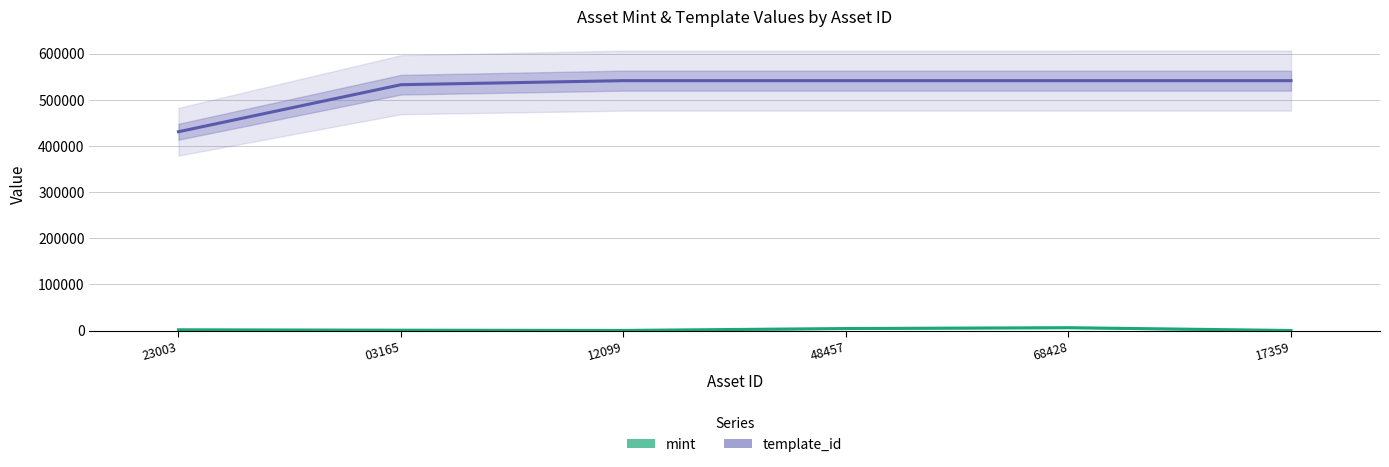

Count the number of data series in this chart.

2